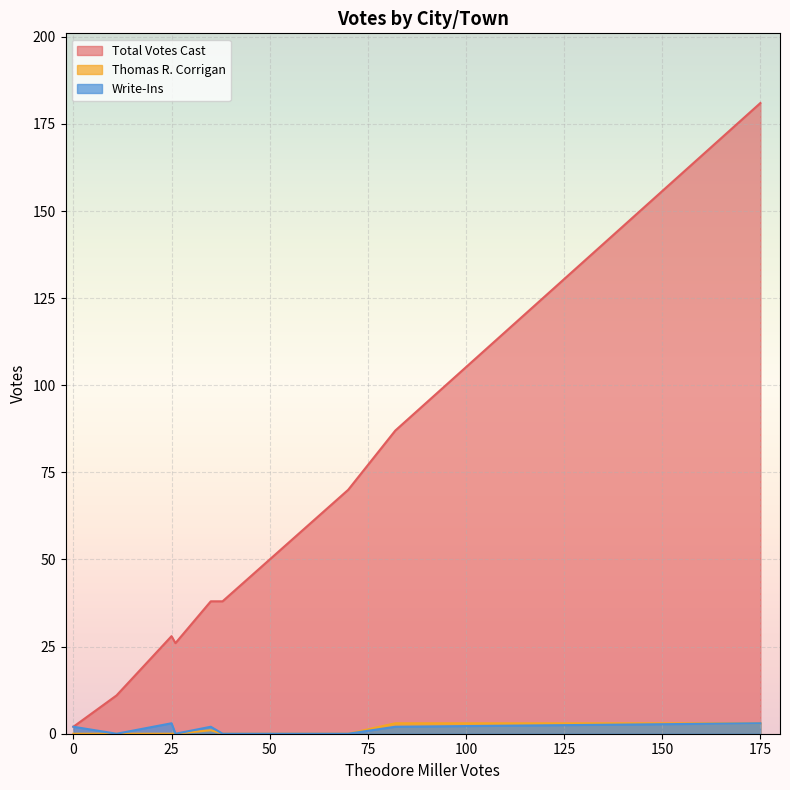

Which series ends up on top after the final intersection of Thomas R. Corrigan and Write-Ins?

Write-Ins